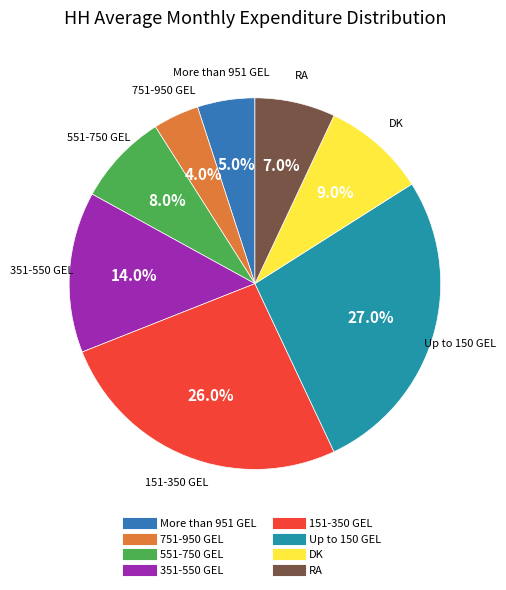

Does Up to 150 GEL represent more than half of the total?

No